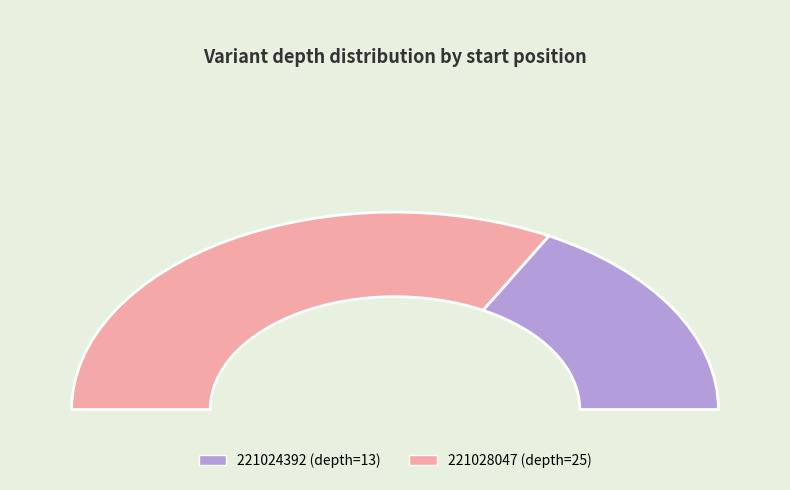

To the nearest percent, what is the combined percentage of 221028047 and 221024392?

100%